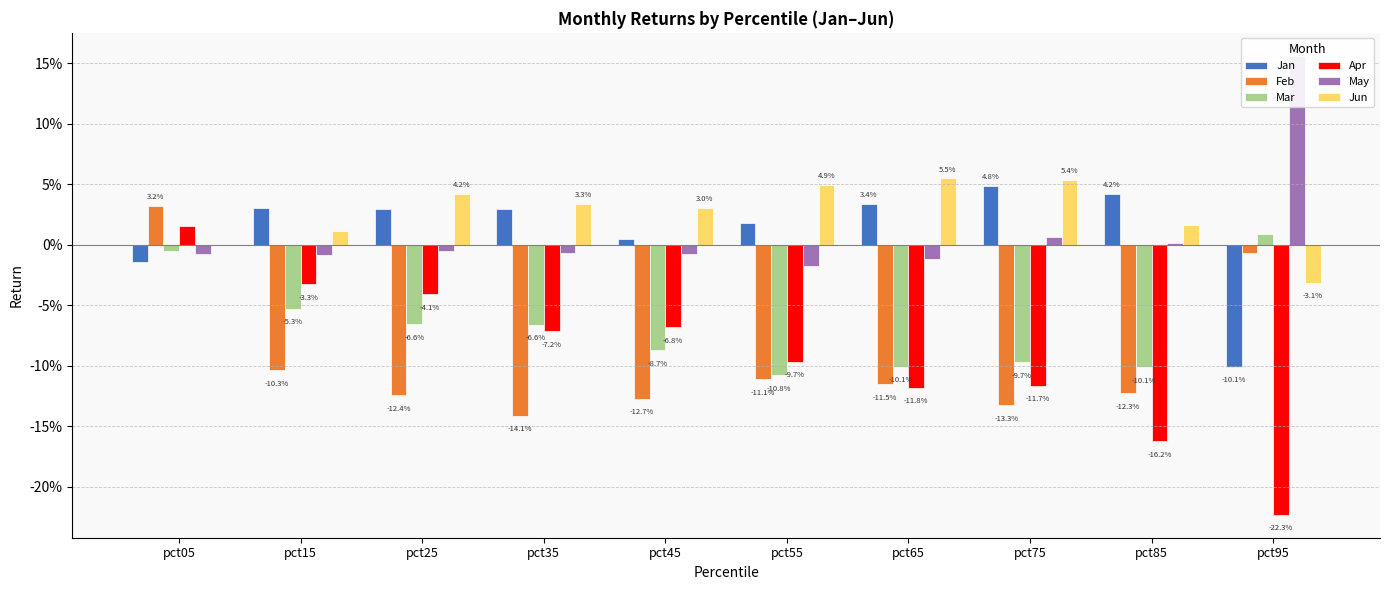

What is the difference between the highest and lowest values at pct25?

0.2